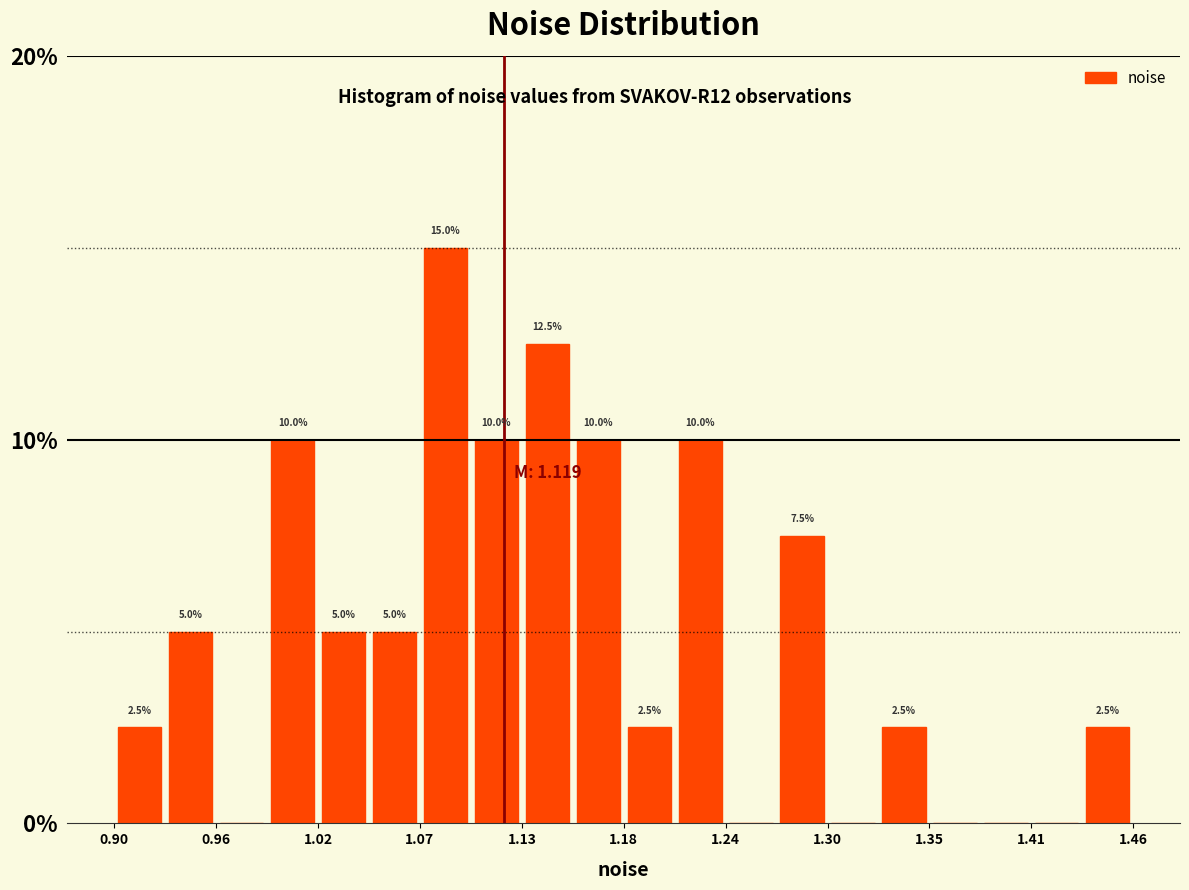

Read against the x-axis, roughly where is the centre of the tallest bar?

1.09